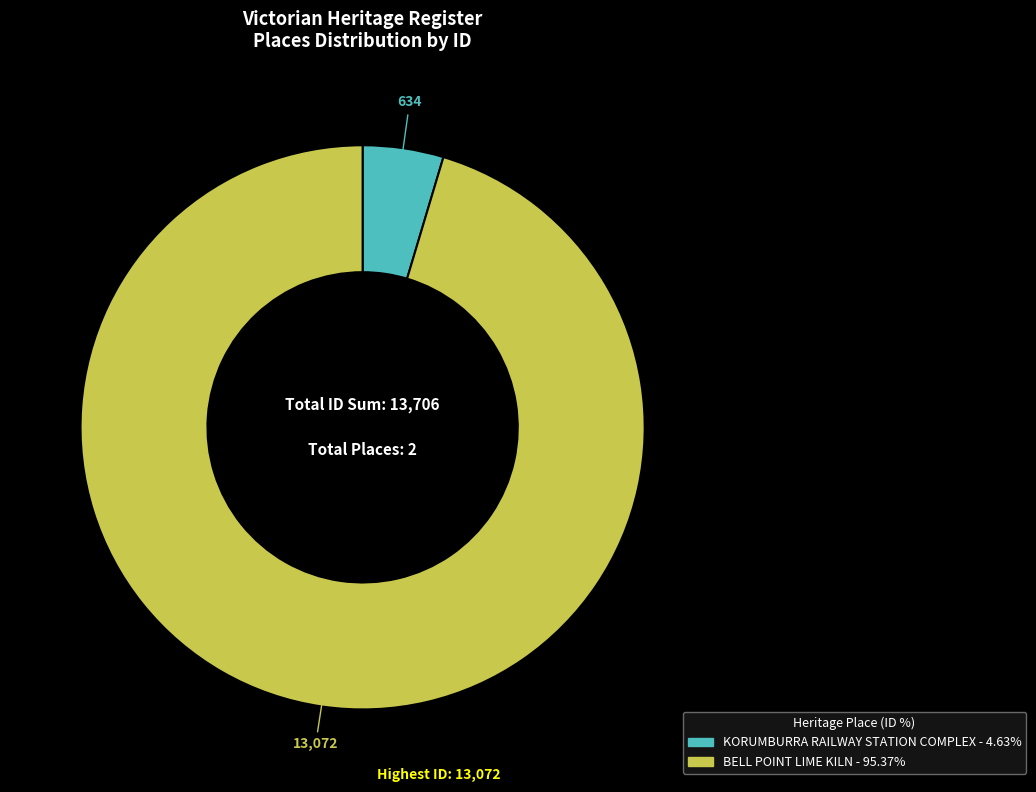

How many segments does this pie chart have?

2